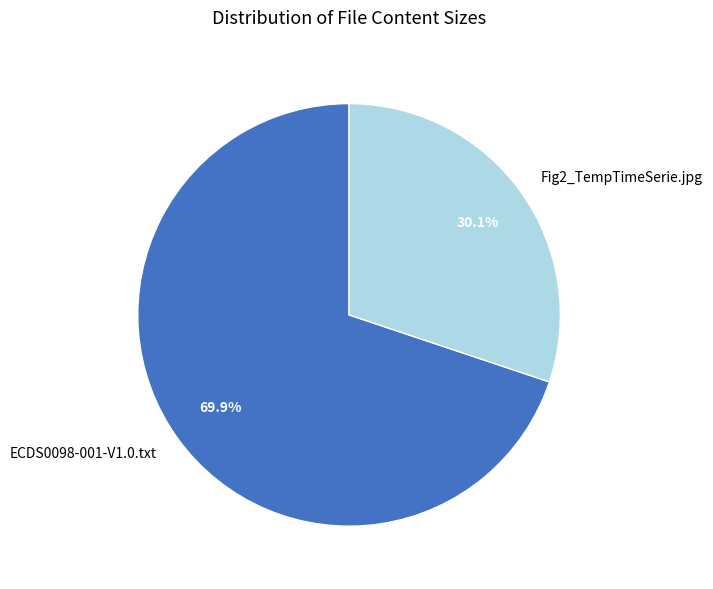

Is it true that ECDS0098-001-V1.0.txt is 75% of the pie?

False